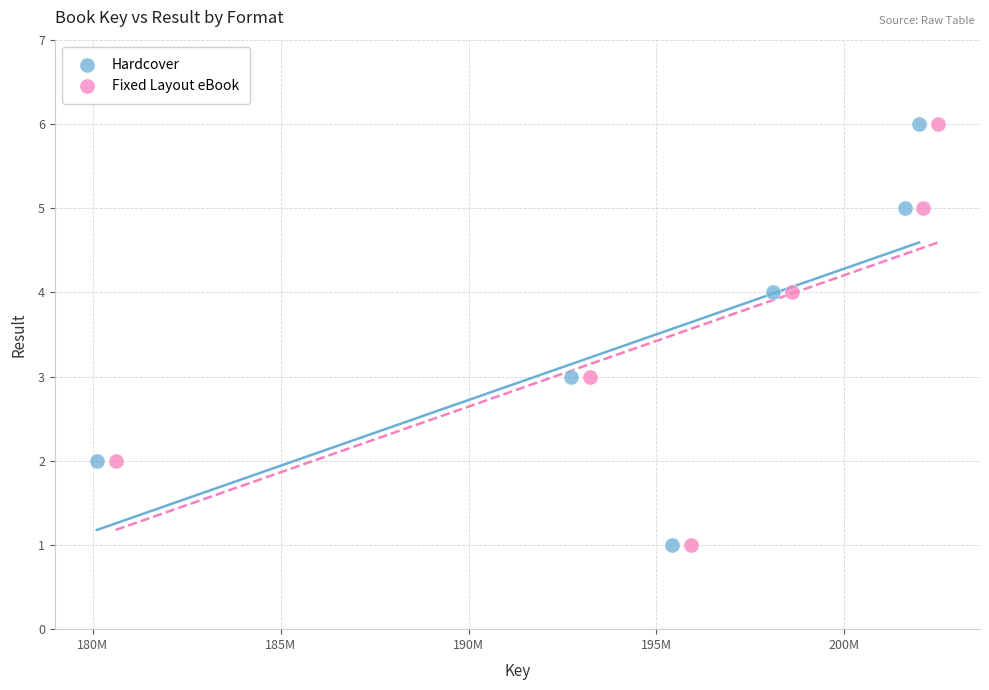

What are all the series names shown in the legend?

Hardcover, Fixed Layout eBook